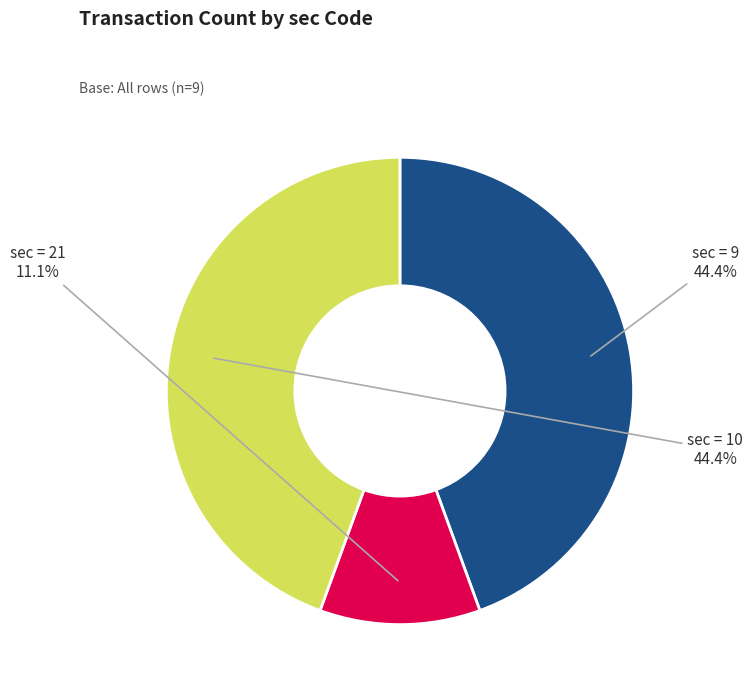

Does any single category account for the majority?

No